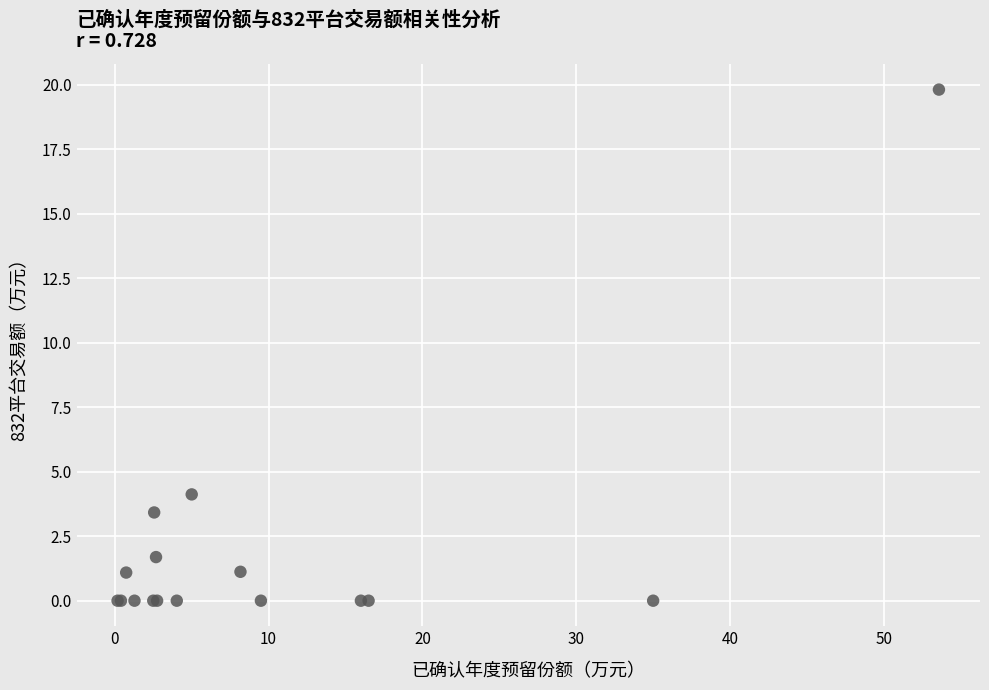

What Y value in the scatter plot is closest to 9?

4.1